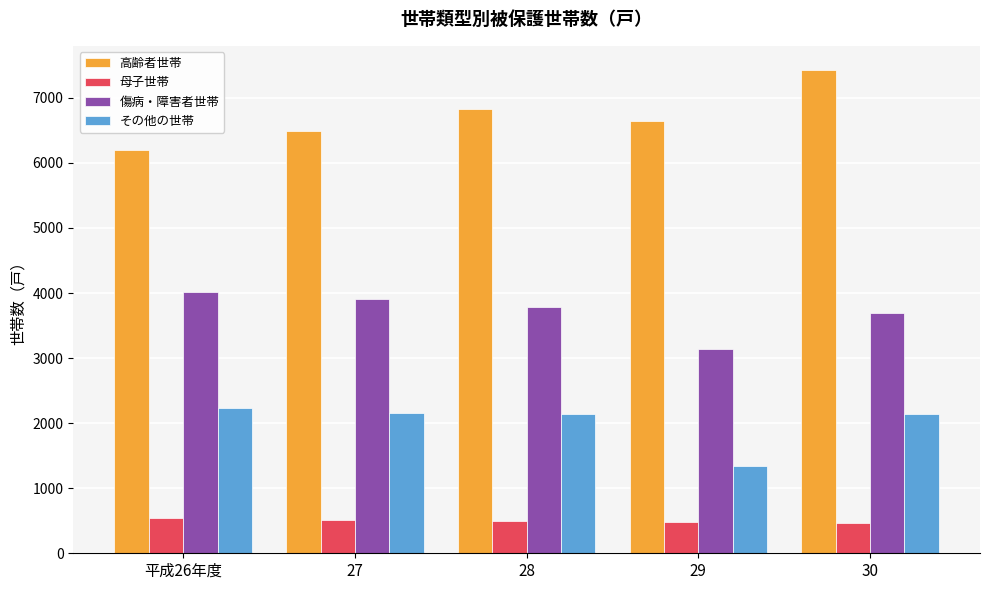

What is the average value of the 高齢者世帯 series?

6717